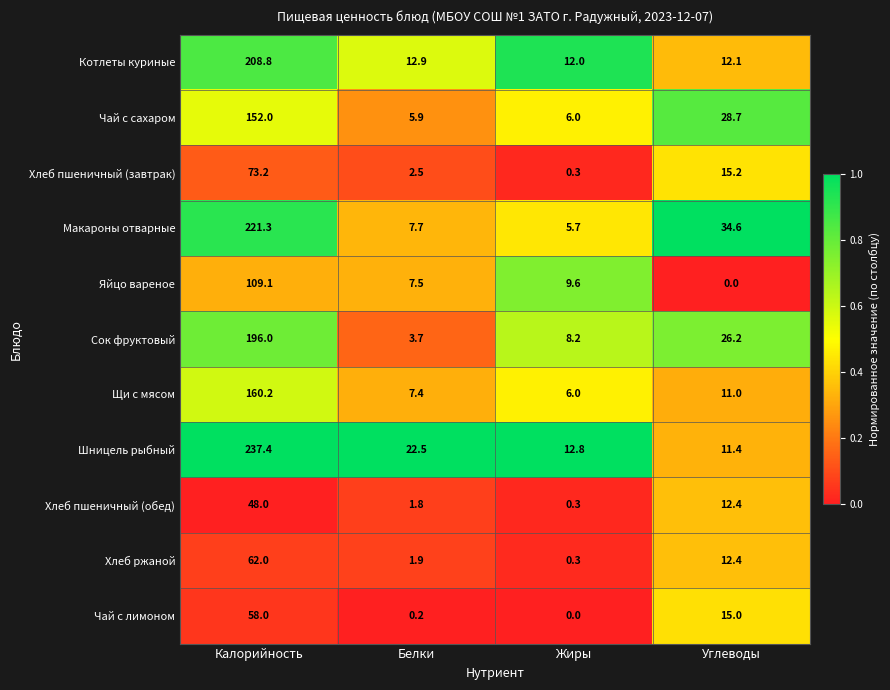

At which label does Хлеб пшеничный (завтрак) first exceed 15?

Калорийность